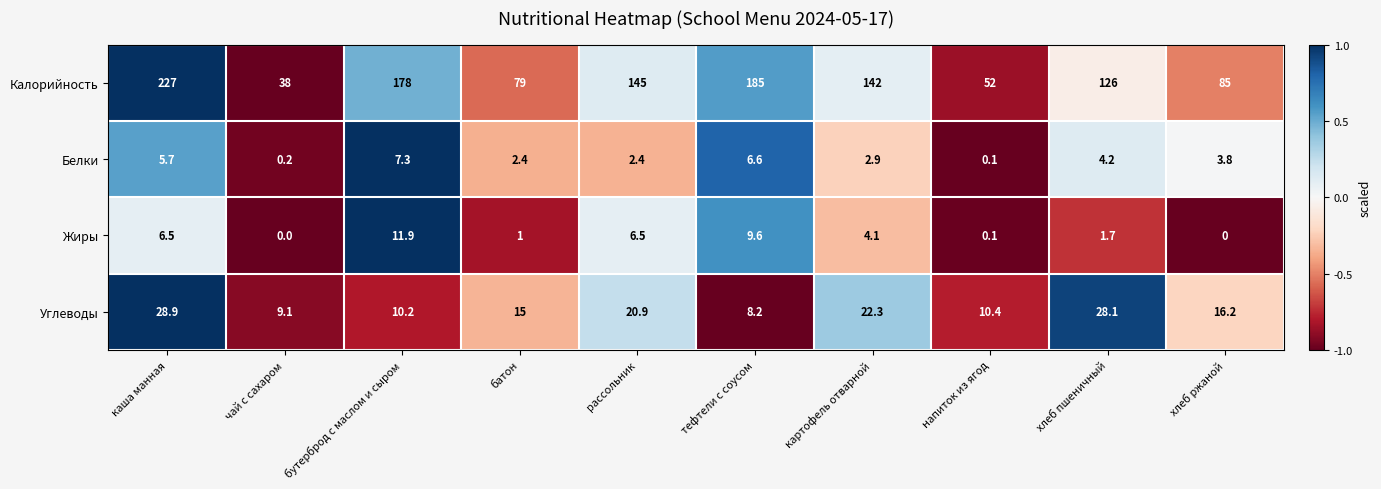

What is the sum of the Углеводы values at рассольник and напиток из ягод?

31.3